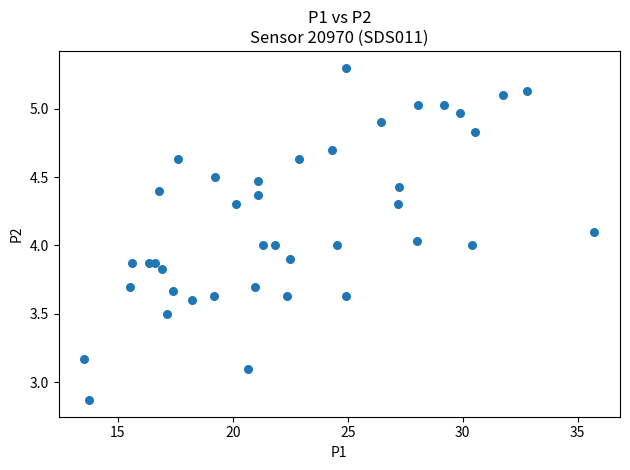

What is the range of X values (max minus min)?

22.2